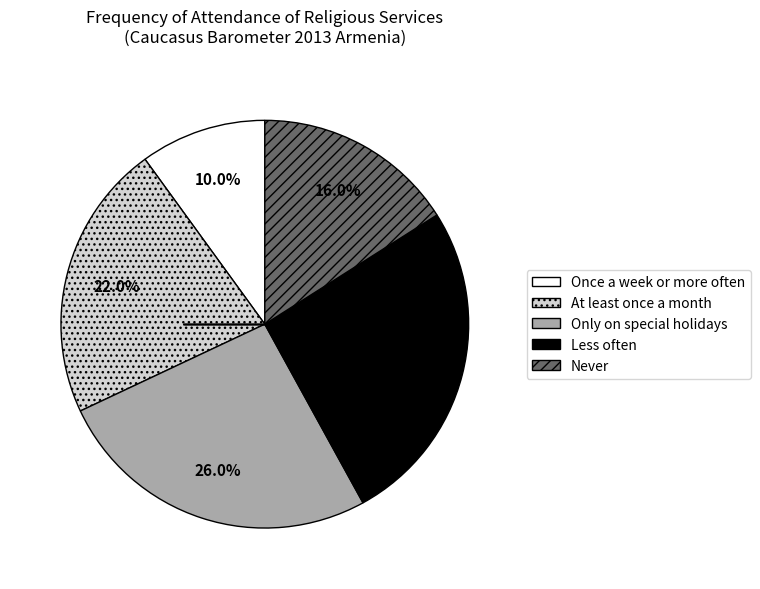

Does Once a week or more often account for over 50% of the chart?

No